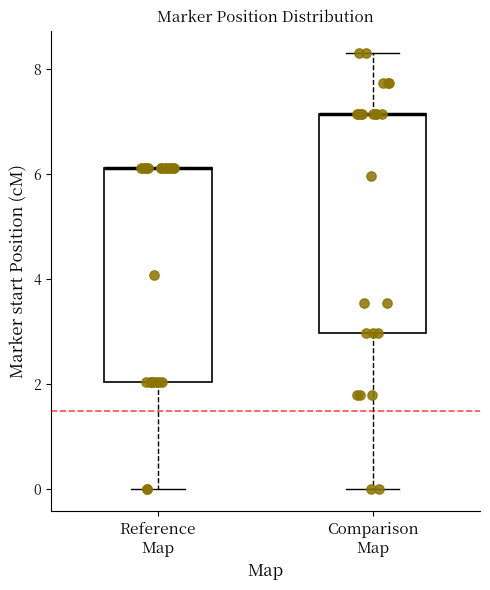

Reading left to right, transcribe this box plot: for each box, give where its median line is, the range the box spans, and where its two whiskers end, as read against the y-axis. The values are not printed on the chart, so give them approximately, as read against the axis.

Reference Map: median 6.2 (drawn on the box's upper edge), box 2.0 to 6.2, whiskers 0.0 to 6.2
Comparison Map: median 7.2 (drawn on the box's upper edge), box 3.0 to 7.2, whiskers 0.0 to 8.4